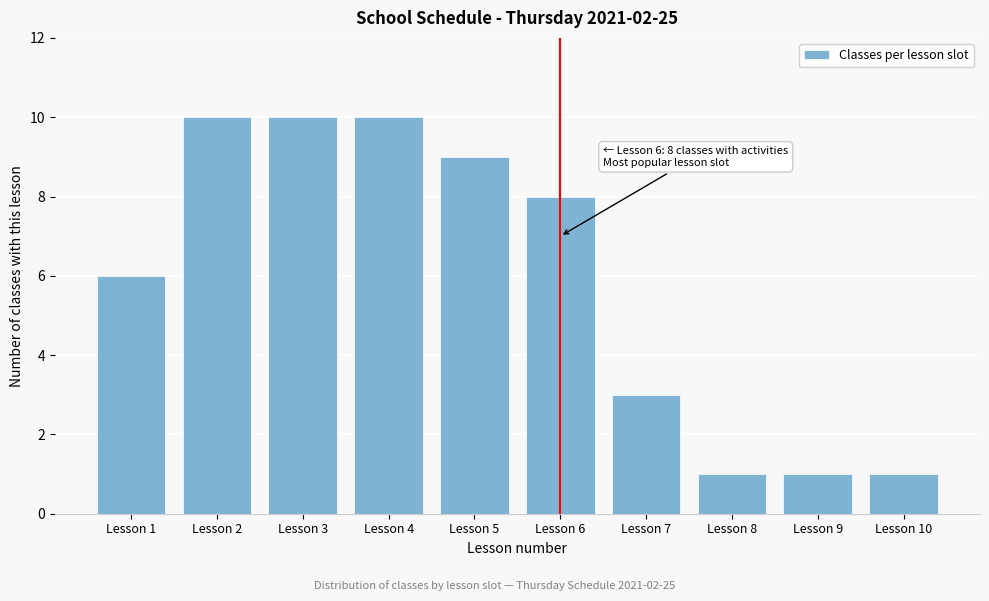

Reading right to left, list all the values displayed in this chart.

1	1	1	3	8	9	10	10	10	6